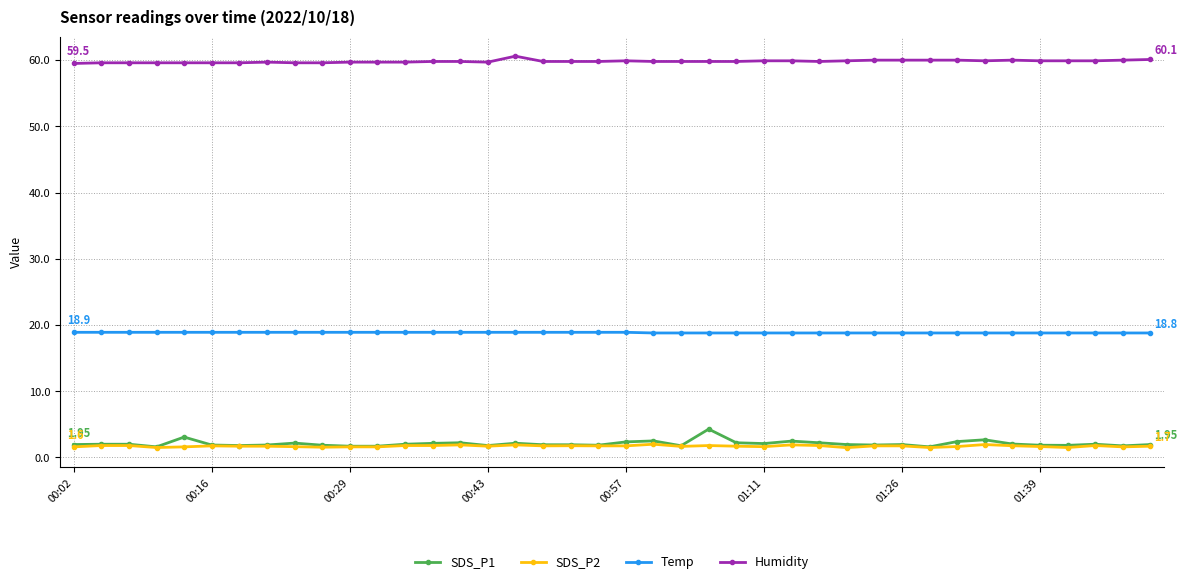

Which series has the widest spread of values?

SDS_P1